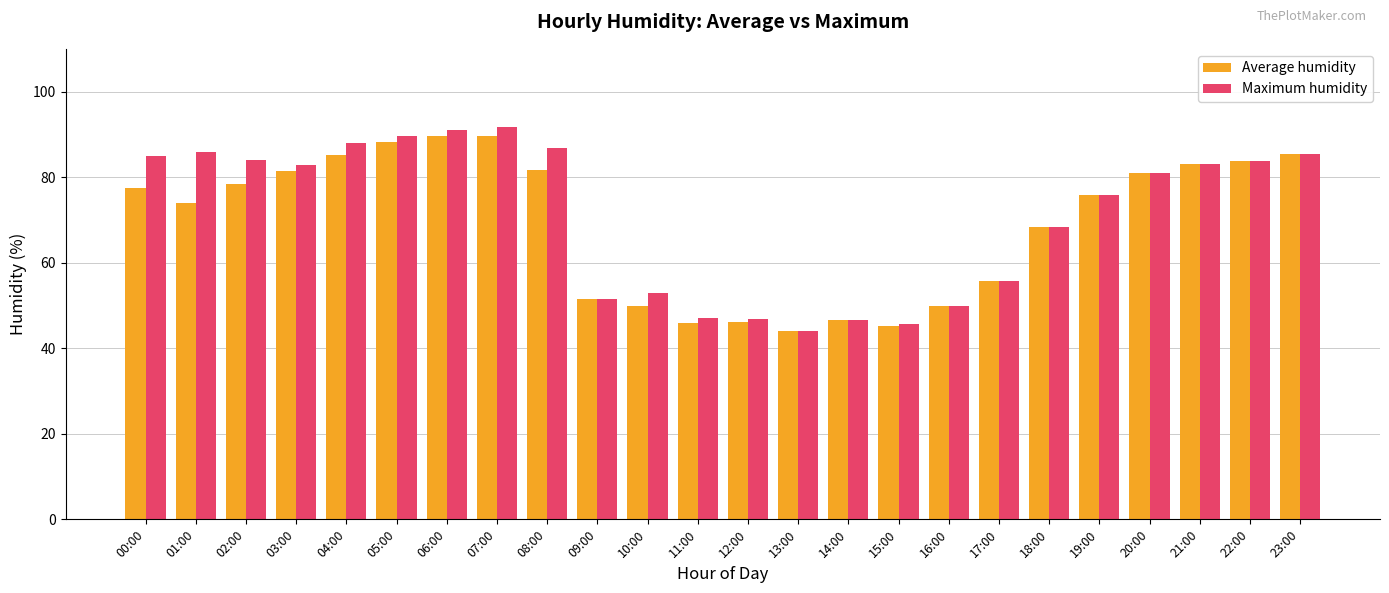

The Average humidity series shows 79.8 at 14:00. True or false?

False